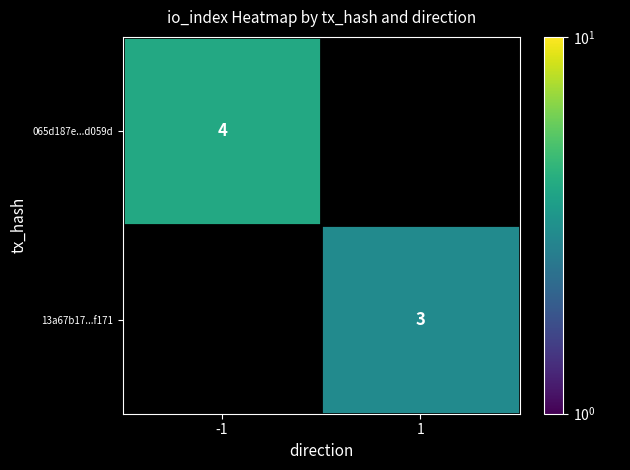

The 13a67b17...f171 series shows 3 at 1. True or false?

True